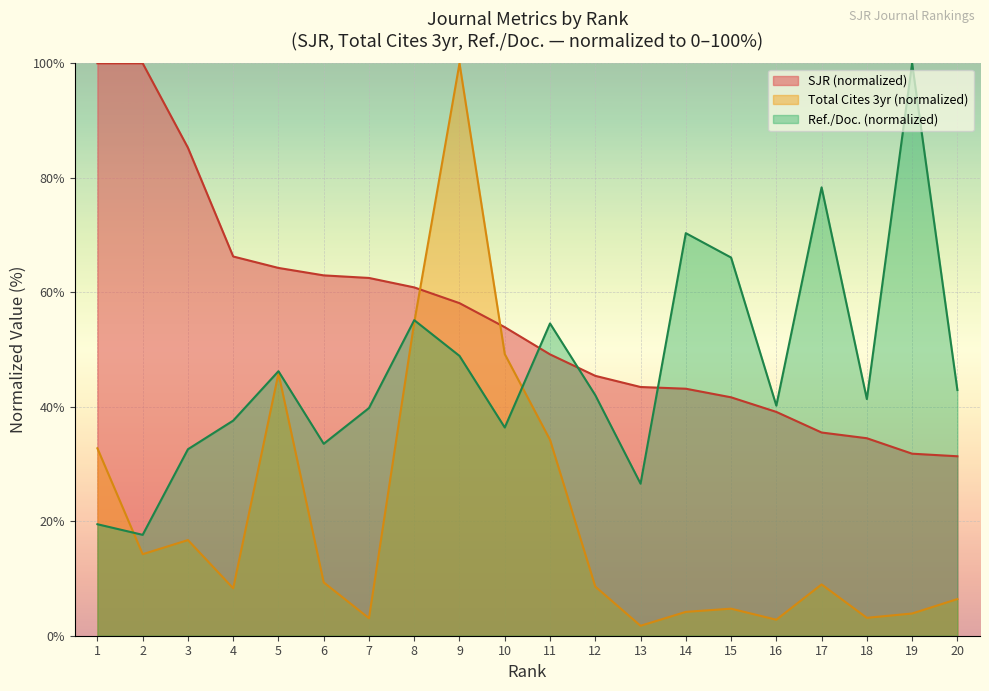

The Total Cites (3years) series shows 3.1 at 7. True or false?

True